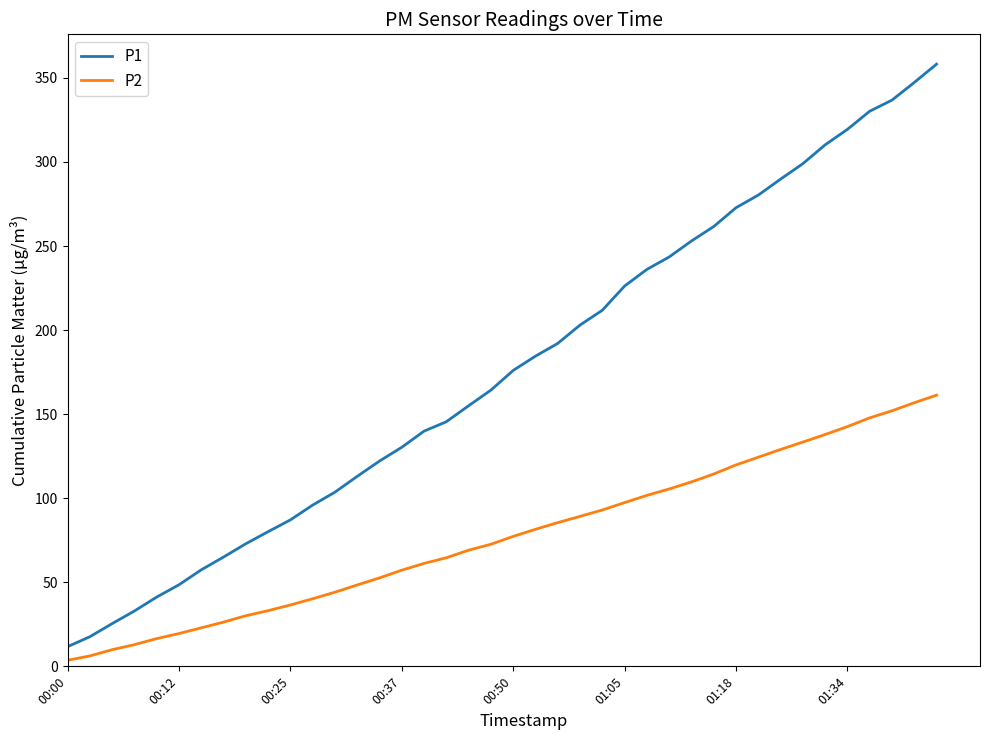

What is the difference between the maximum and minimum values in the P1 series?

346.5